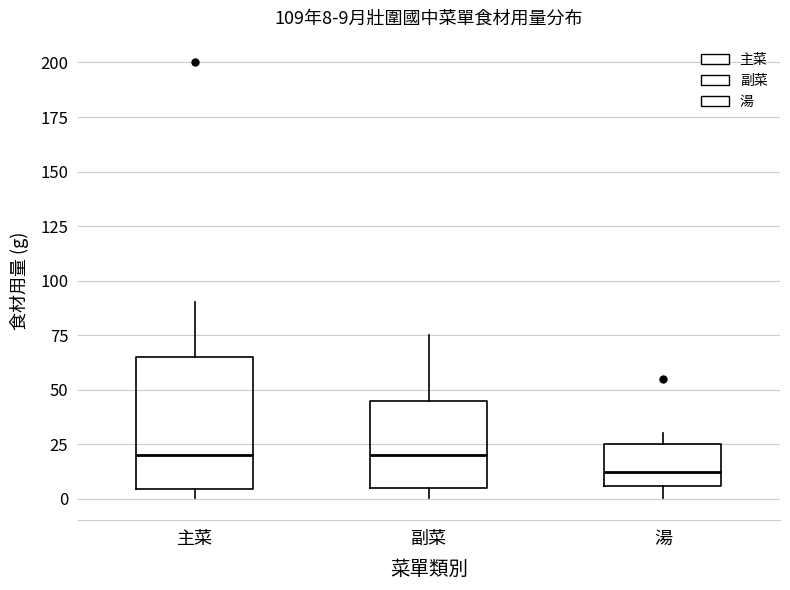

Which box is the tallest, from its lower edge to its upper edge?

主菜